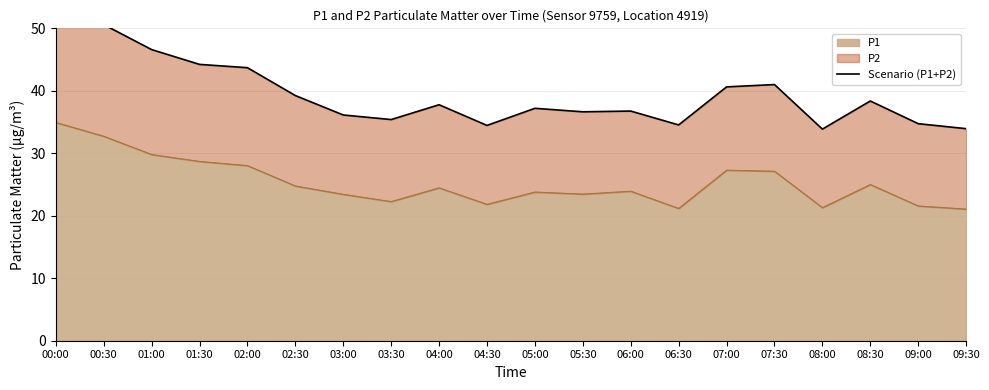

What is the value of the 9th point from the left?

37.8